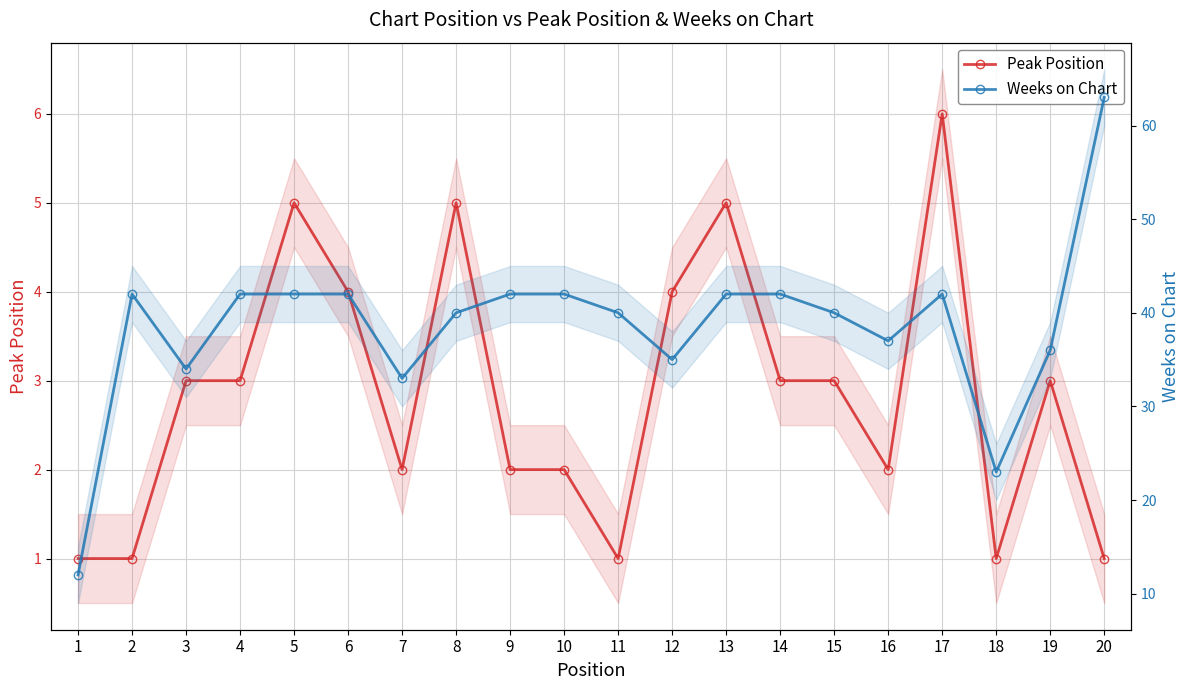

Between 13 and 14, which series saw the biggest shift?

Peak Position